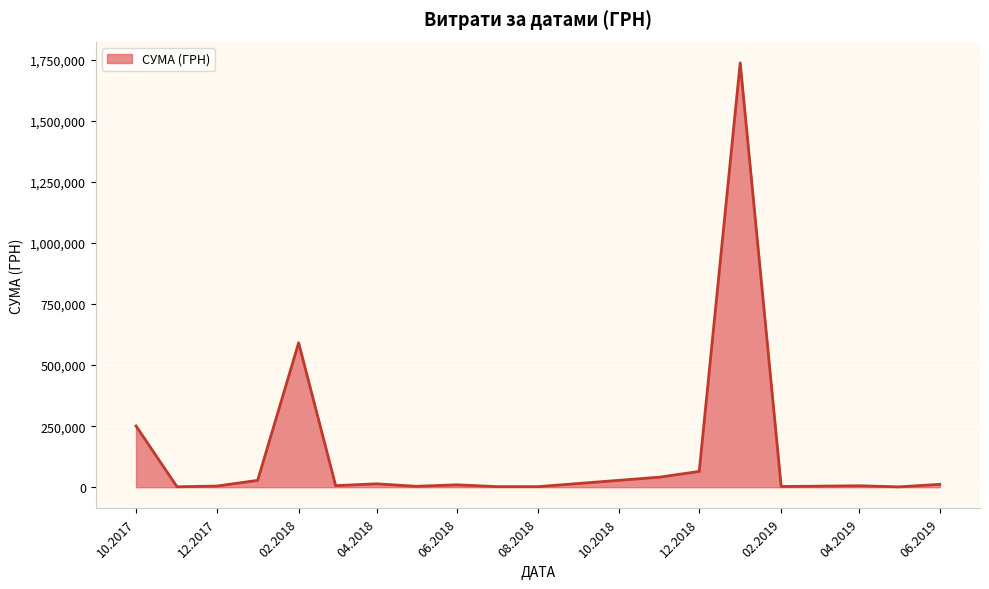

What is the greatest value displayed?

1737479.7